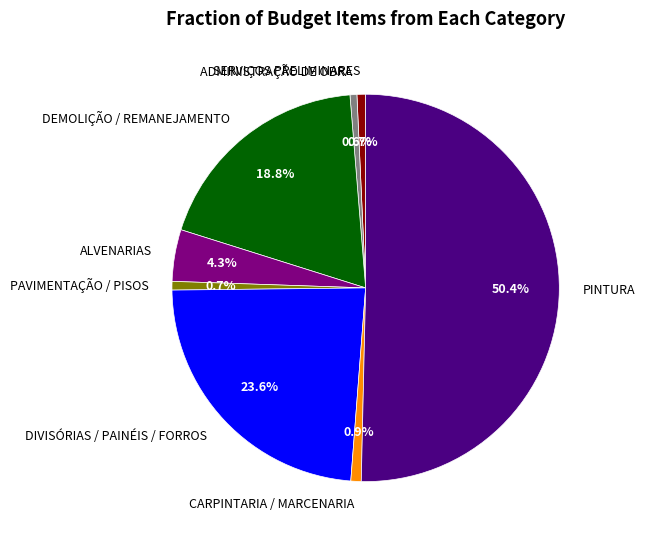

Which category has the biggest portion of the pie?

PINTURA